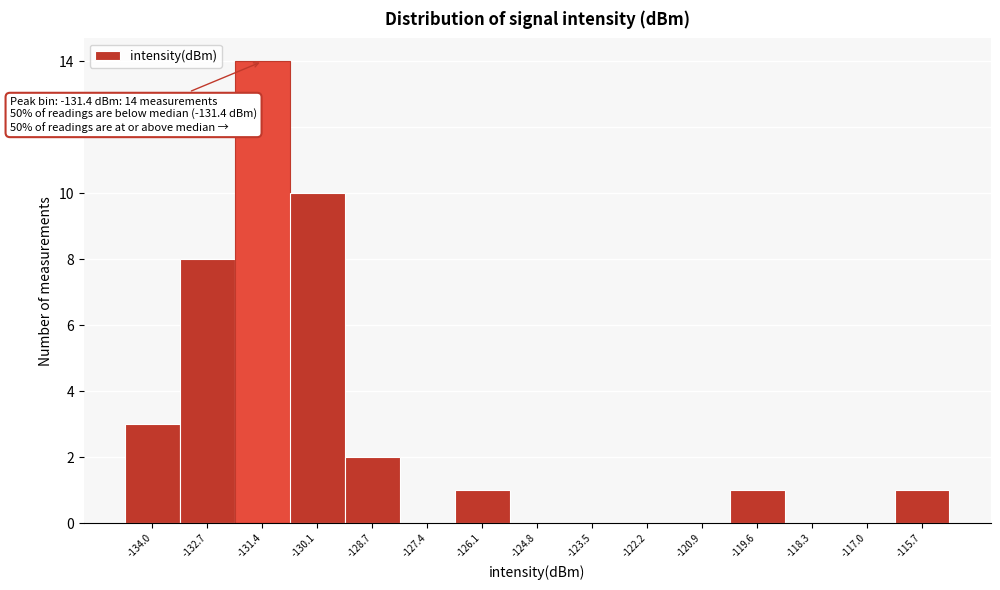

Over which range of the x-axis is the bar tallest?

-132.0 to -130.8